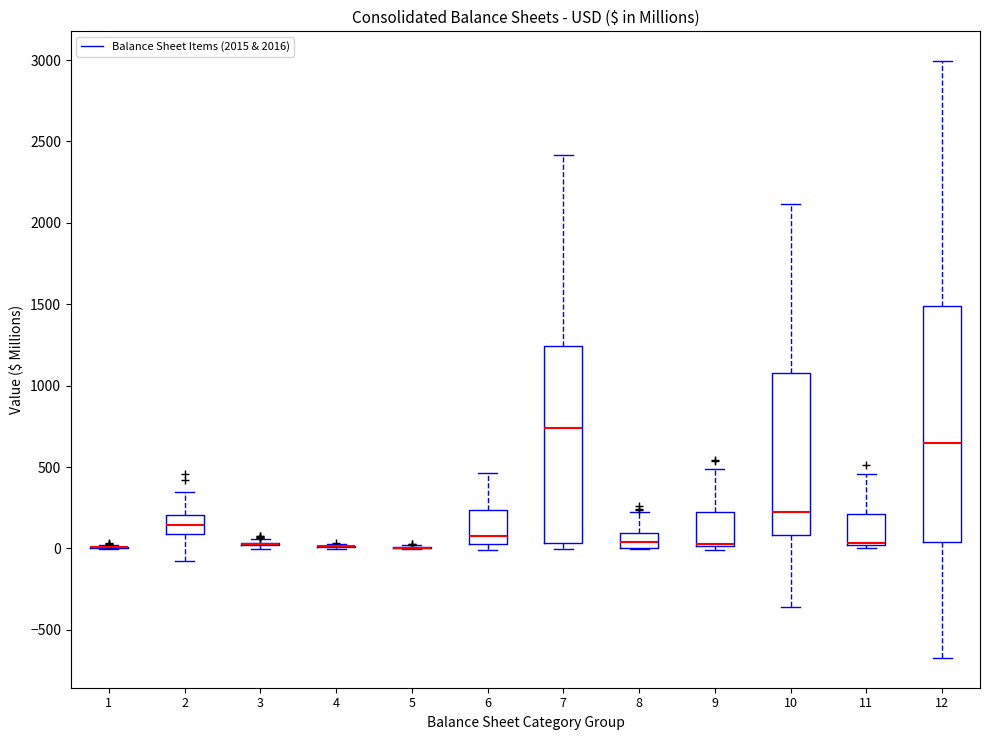

Where does the median line of the box at x = 12 sit on the y-axis? The values are not printed on the chart, so give them approximately, as read against the axis.

650